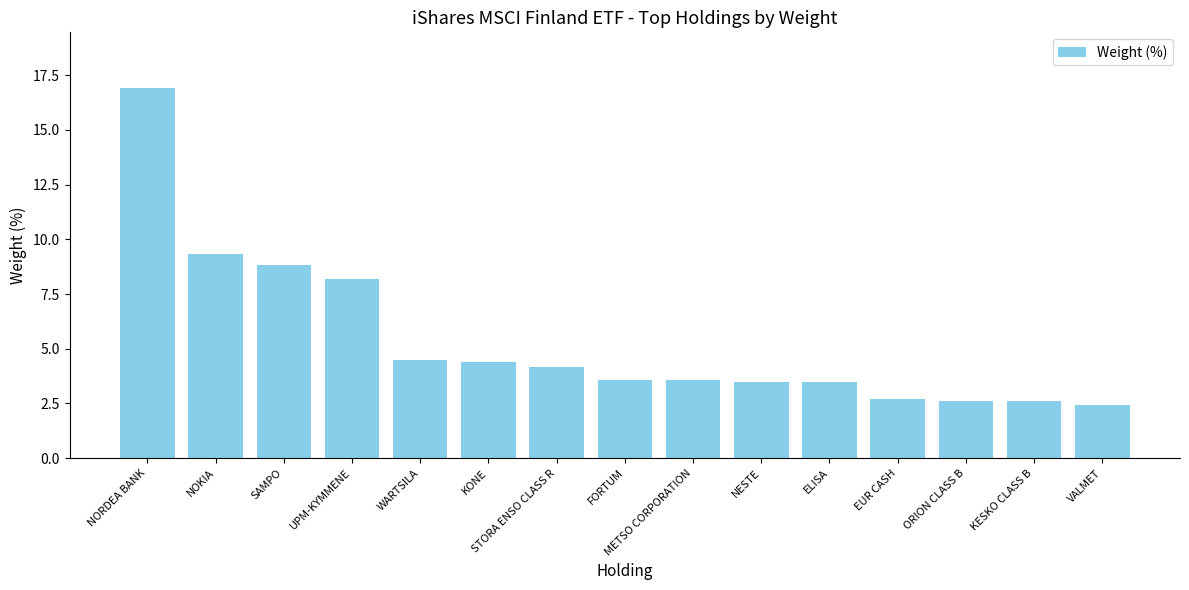

What is the value of the 7th bar from the left?

4.2